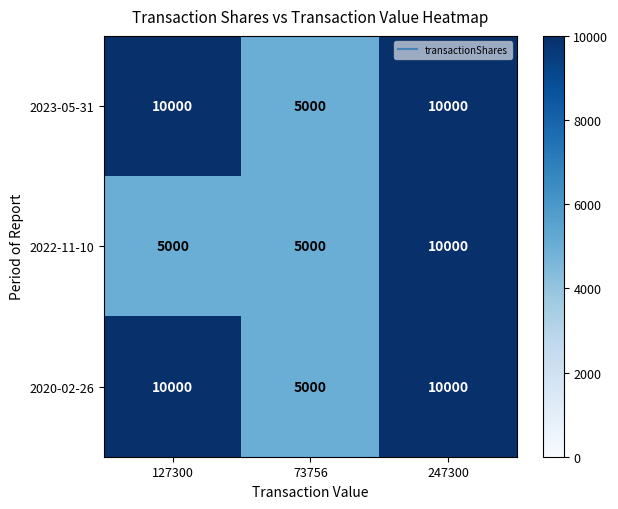

At which label does 2020-02-26 reach its minimum?

73756